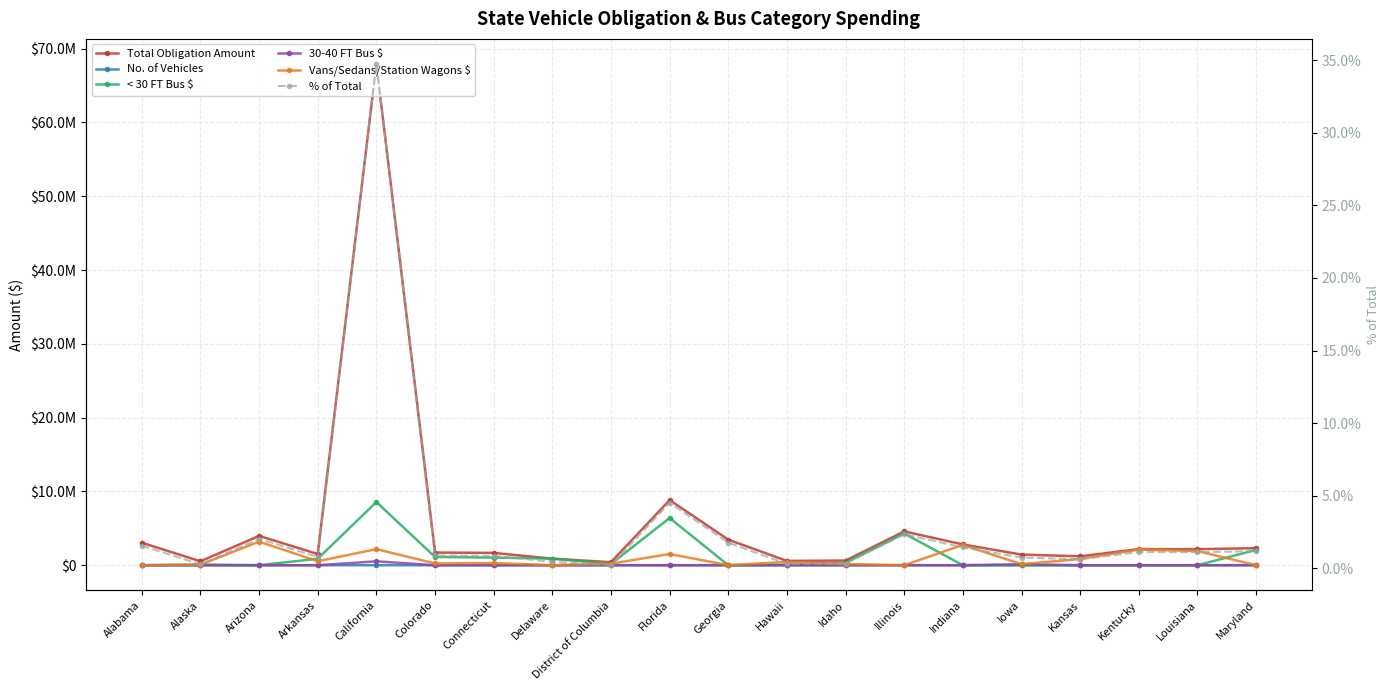

True or false: No. of Vehicles and 30-40 FT Bus $ cross at least once.

True